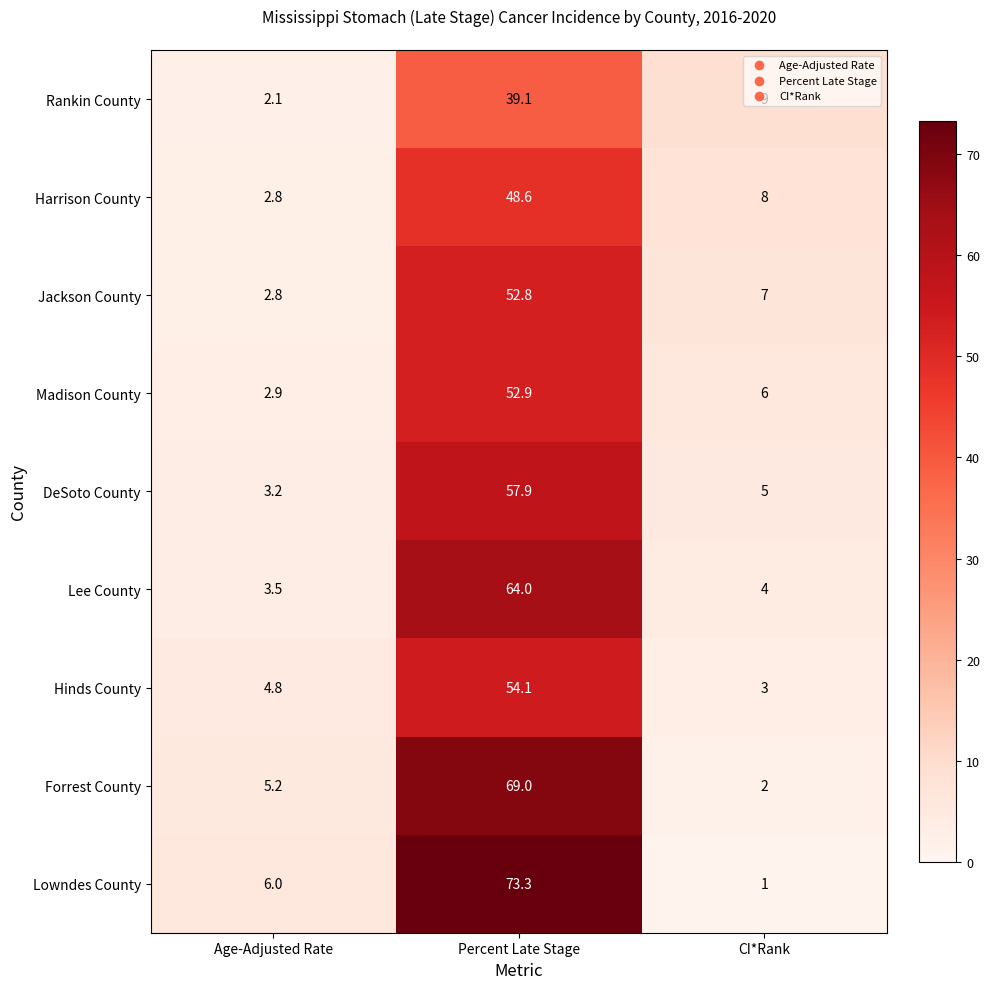

Between Age-Adjusted Rate and Percent Late Stage, which series saw the biggest shift?

Lowndes County